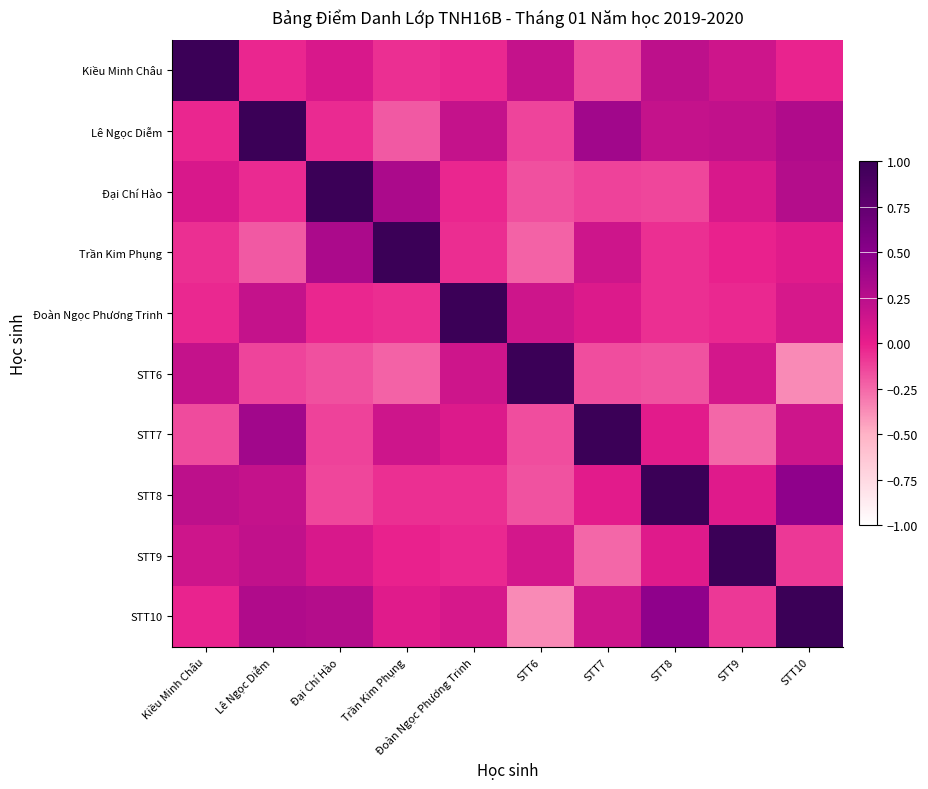

Reading right to left, what are all the values shown in this chart?

Kiều Minh Châu: STT10=-0.0	STT9=0.1	STT8=0.2	STT7=-0.1	STT6=0.2	Đoàn Ngọc Phương Trinh=-0.0	Trần Kim Phụng=-0.1	Đại Chí Hào=0.1	Lê Ngọc Diễm=-0.0	Kiều Minh Châu=1.0
Lê Ngọc Diễm: STT10=0.3	STT9=0.2	STT8=0.2	STT7=0.4	STT6=-0.1	Đoàn Ngọc Phương Trinh=0.2	Trần Kim Phụng=-0.2	Đại Chí Hào=-0.0	Lê Ngọc Diễm=1.0	Kiều Minh Châu=-0.0
Đại Chí Hào: STT10=0.3	STT9=0.1	STT8=-0.1	STT7=-0.1	STT6=-0.2	Đoàn Ngọc Phương Trinh=-0.0	Trần Kim Phụng=0.3	Đại Chí Hào=1.0	Lê Ngọc Diễm=-0.0	Kiều Minh Châu=0.1
Trần Kim Phụng: STT10=0.0	STT9=-0.0	STT8=-0.1	STT7=0.1	STT6=-0.2	Đoàn Ngọc Phương Trinh=-0.1	Trần Kim Phụng=1.0	Đại Chí Hào=0.3	Lê Ngọc Diễm=-0.2	Kiều Minh Châu=-0.1
Đoàn Ngọc Phương Trinh: STT10=0.1	STT9=-0.0	STT8=-0.1	STT7=0.1	STT6=0.1	Đoàn Ngọc Phương Trinh=1.0	Trần Kim Phụng=-0.1	Đại Chí Hào=-0.0	Lê Ngọc Diễm=0.2	Kiều Minh Châu=-0.0
STT6: STT10=-0.4	STT9=0.1	STT8=-0.2	STT7=-0.2	STT6=1.0	Đoàn Ngọc Phương Trinh=0.1	Trần Kim Phụng=-0.2	Đại Chí Hào=-0.2	Lê Ngọc Diễm=-0.1	Kiều Minh Châu=0.2
STT7: STT10=0.1	STT9=-0.2	STT8=0.0	STT7=1.0	STT6=-0.2	Đoàn Ngọc Phương Trinh=0.1	Trần Kim Phụng=0.1	Đại Chí Hào=-0.1	Lê Ngọc Diễm=0.4	Kiều Minh Châu=-0.1
STT8: STT10=0.5	STT9=0.1	STT8=1.0	STT7=0.0	STT6=-0.2	Đoàn Ngọc Phương Trinh=-0.1	Trần Kim Phụng=-0.1	Đại Chí Hào=-0.1	Lê Ngọc Diễm=0.2	Kiều Minh Châu=0.2
STT9: STT10=-0.1	STT9=1.0	STT8=0.1	STT7=-0.2	STT6=0.1	Đoàn Ngọc Phương Trinh=-0.0	Trần Kim Phụng=-0.0	Đại Chí Hào=0.1	Lê Ngọc Diễm=0.2	Kiều Minh Châu=0.1
STT10: STT10=1.0	STT9=-0.1	STT8=0.5	STT7=0.1	STT6=-0.4	Đoàn Ngọc Phương Trinh=0.1	Trần Kim Phụng=0.0	Đại Chí Hào=0.3	Lê Ngọc Diễm=0.3	Kiều Minh Châu=-0.0